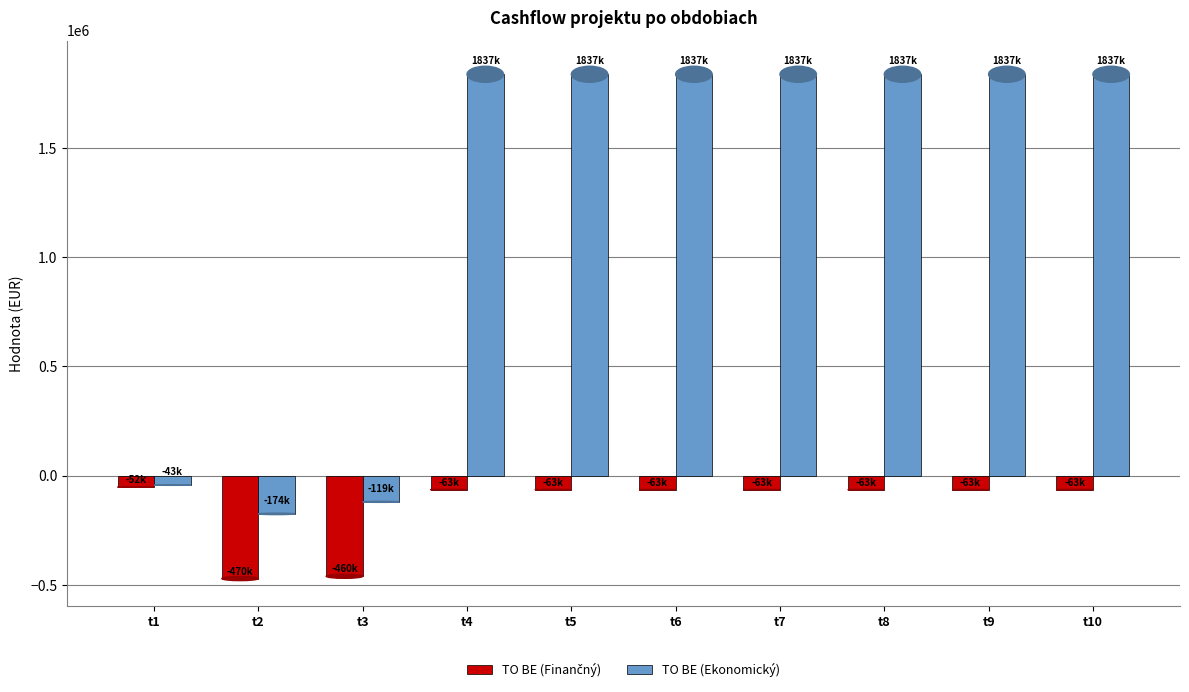

What is the difference between the second highest and minimum values in the TO BE (Ekonomický) series?

2011418.0